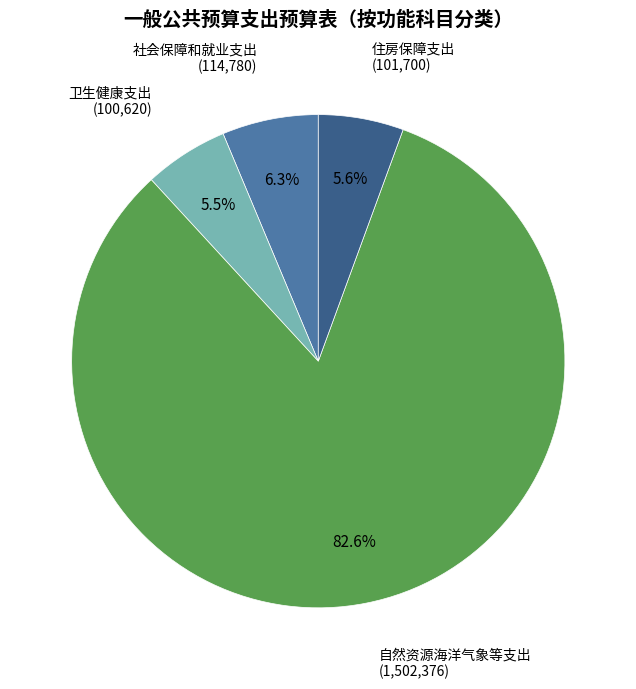

Does any single category account for the majority?

Yes